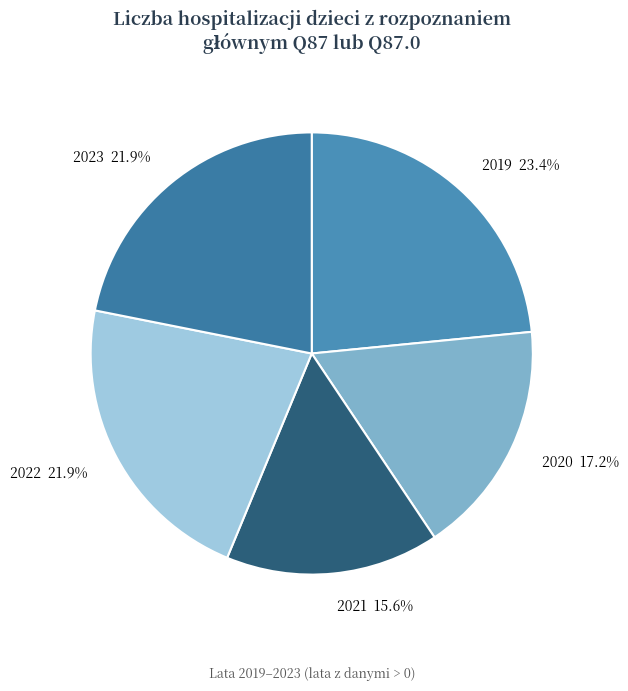

Is there a majority slice in this chart?

No